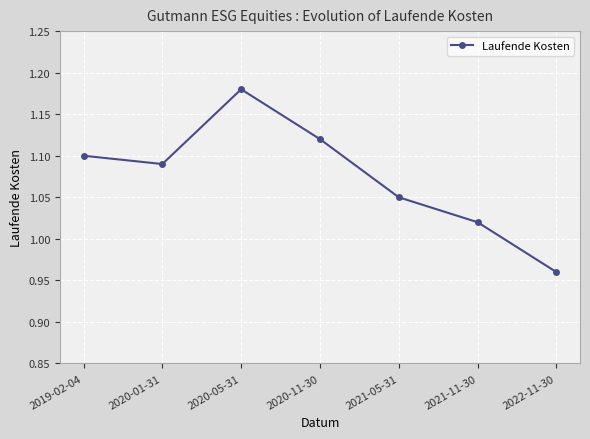

Which label corresponds to the largest value in the chart?

2020-05-31